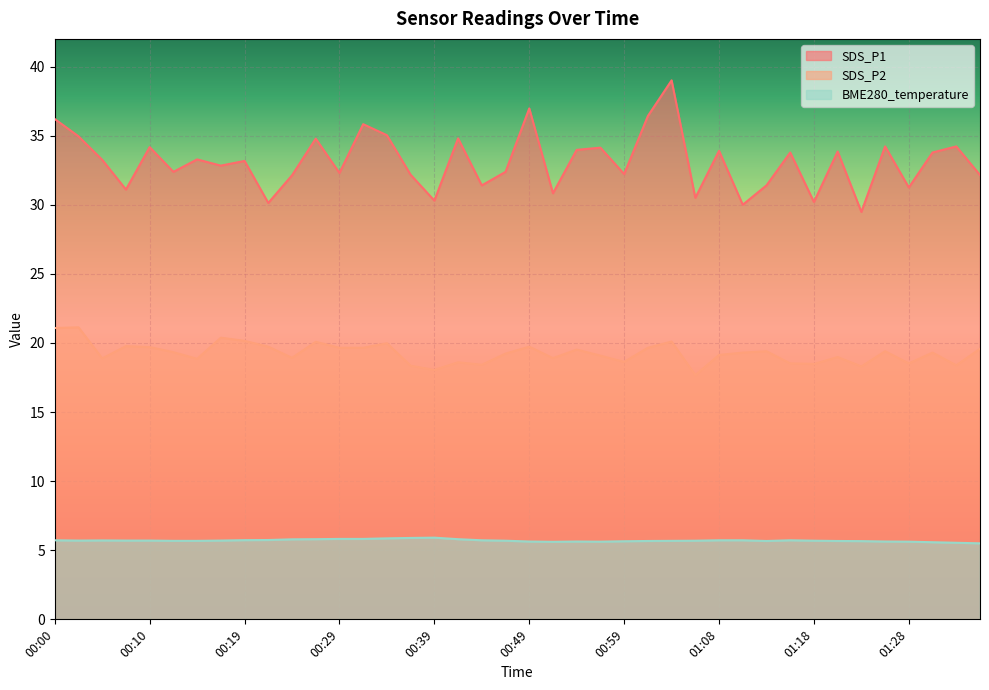

At which category does SDS_P1 reach its first local valley?

00:07